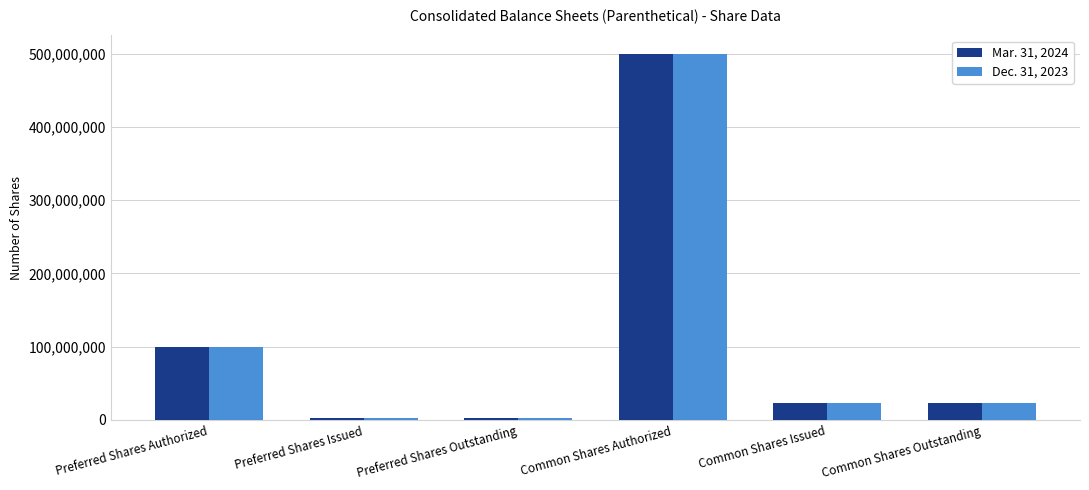

At which category is the sum across all series the highest?

Common Shares Authorized